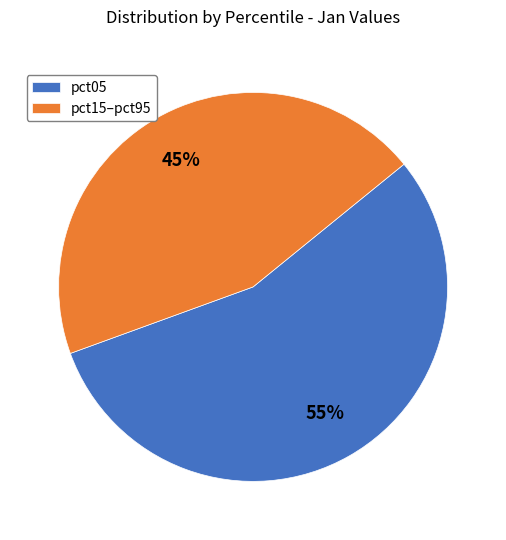

What percentage is the pct05 slice, to the nearest percent?

55%